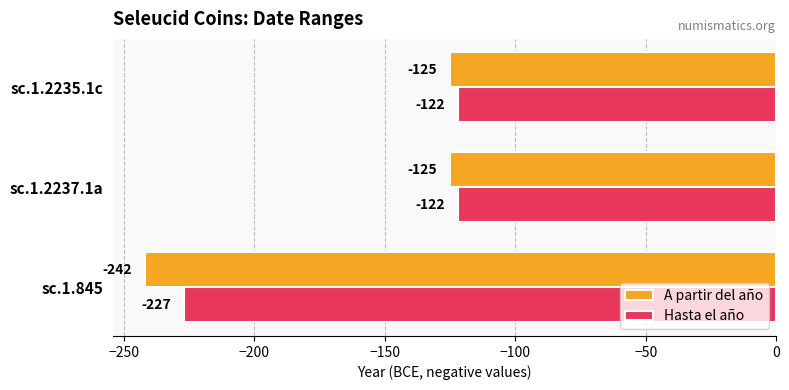

What is the minimum value shown in the chart?

-242